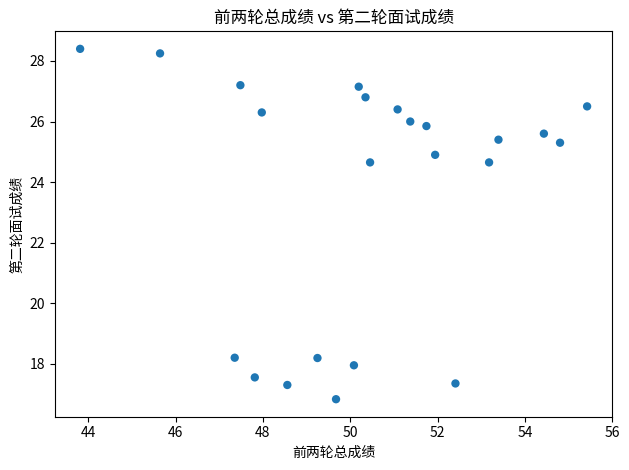

What is the range of X values (max minus min)?

11.6